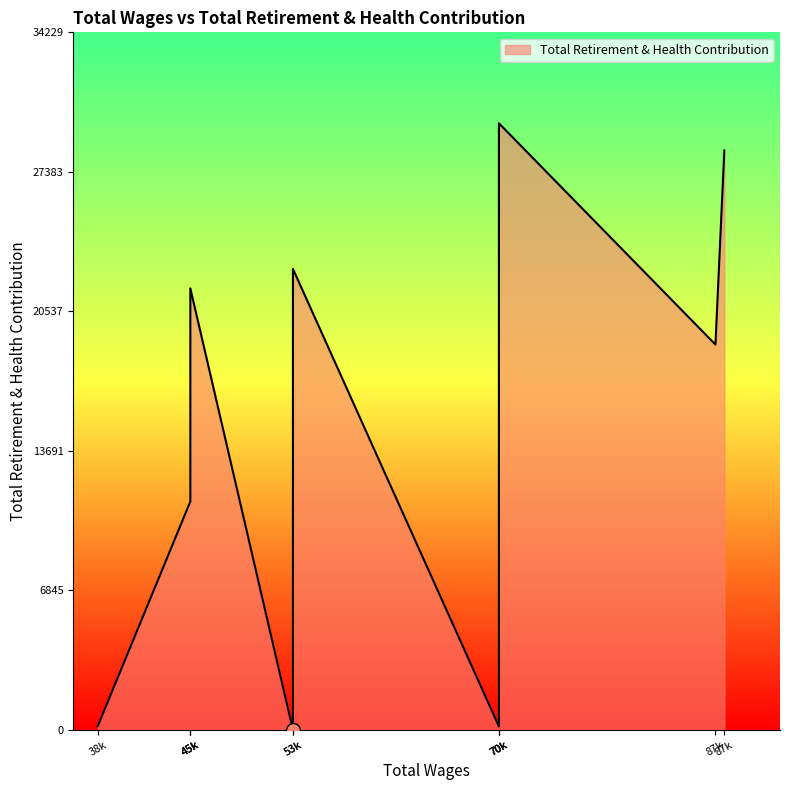

How many points are lower than both their immediate neighbors (excluding endpoints)?

3